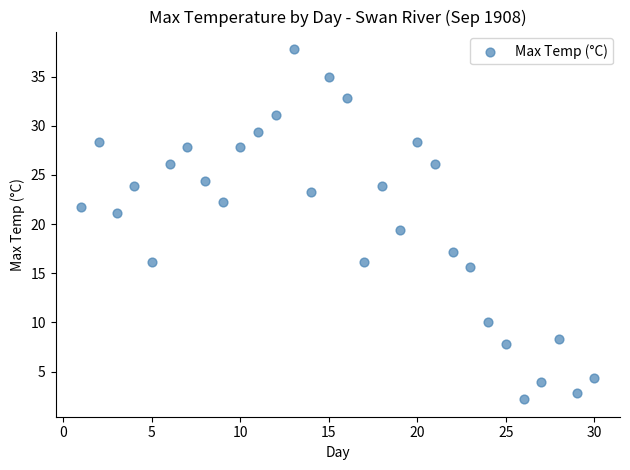

What is the range of Y values (max minus min)?

35.6